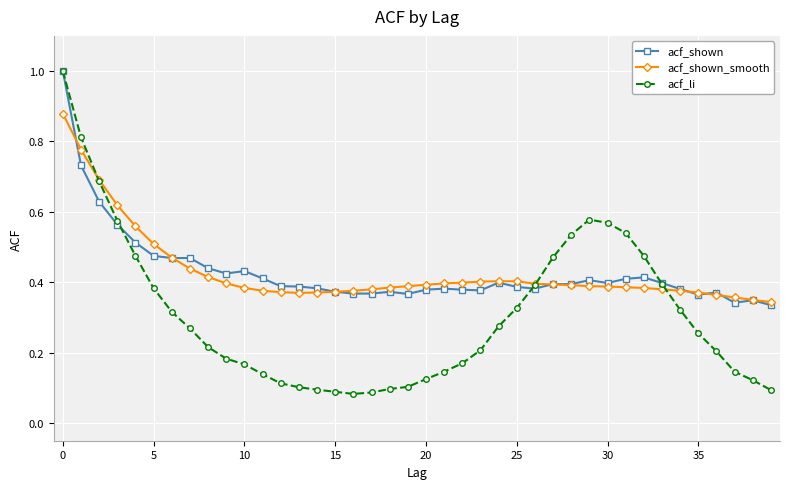

At how many categories does at least one series exceed 0?

40